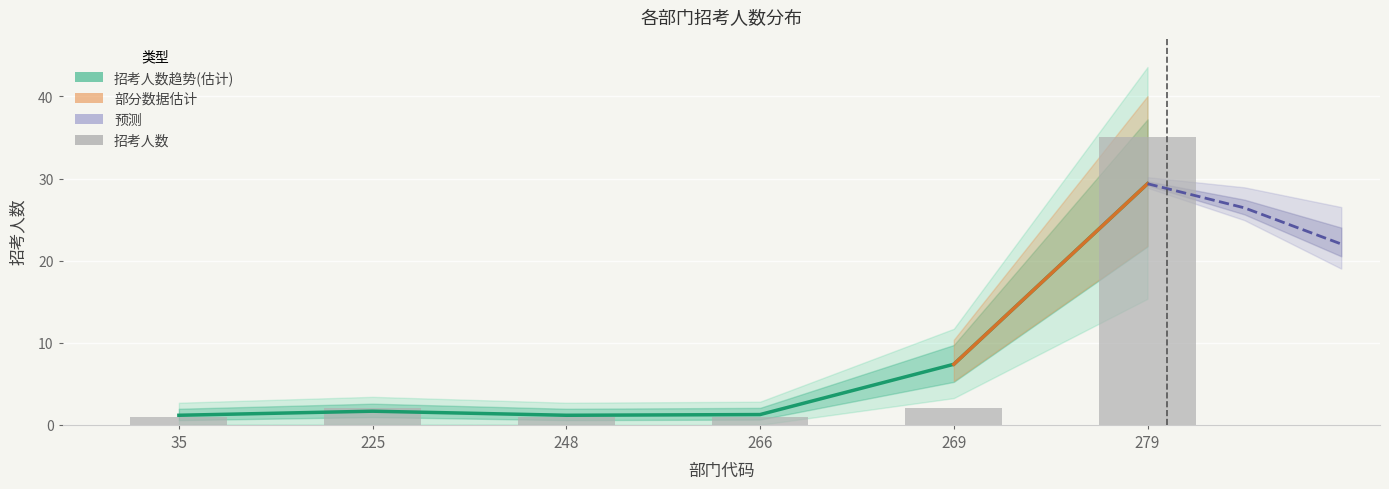

What is the maximum value shown in the chart?

35